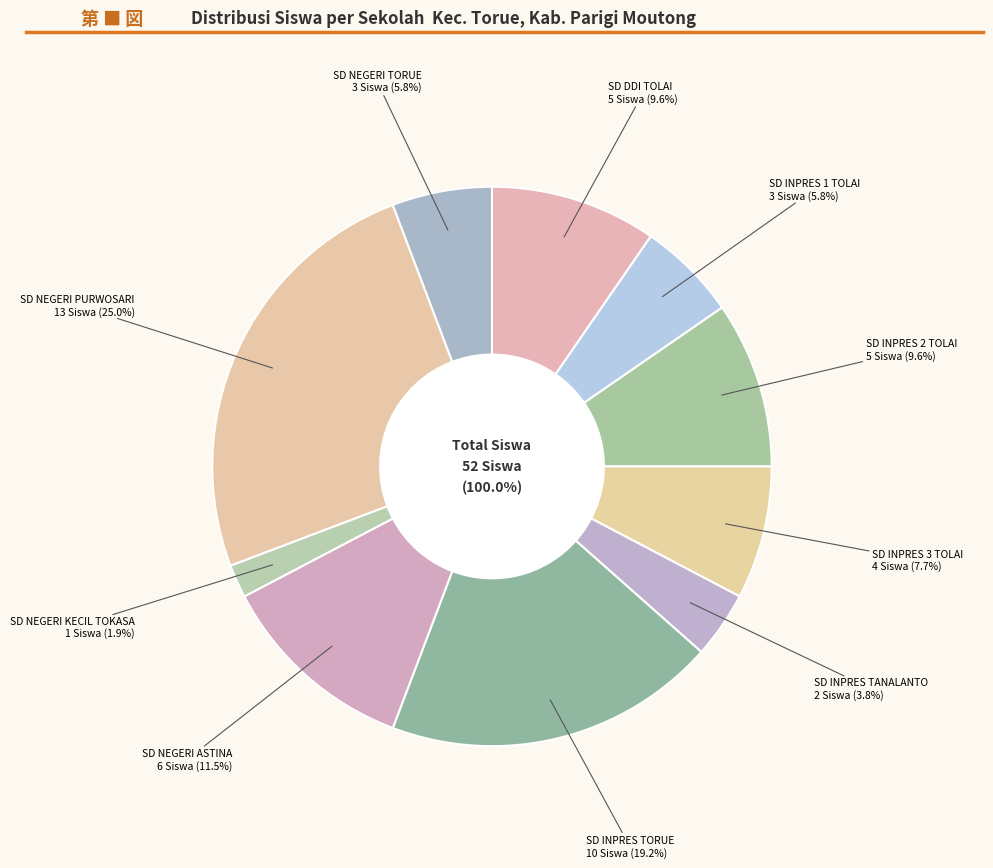

Approximately how many times larger is the value at SD INPRES TORUE compared to SD INPRES 3 TOLAI?

2.5